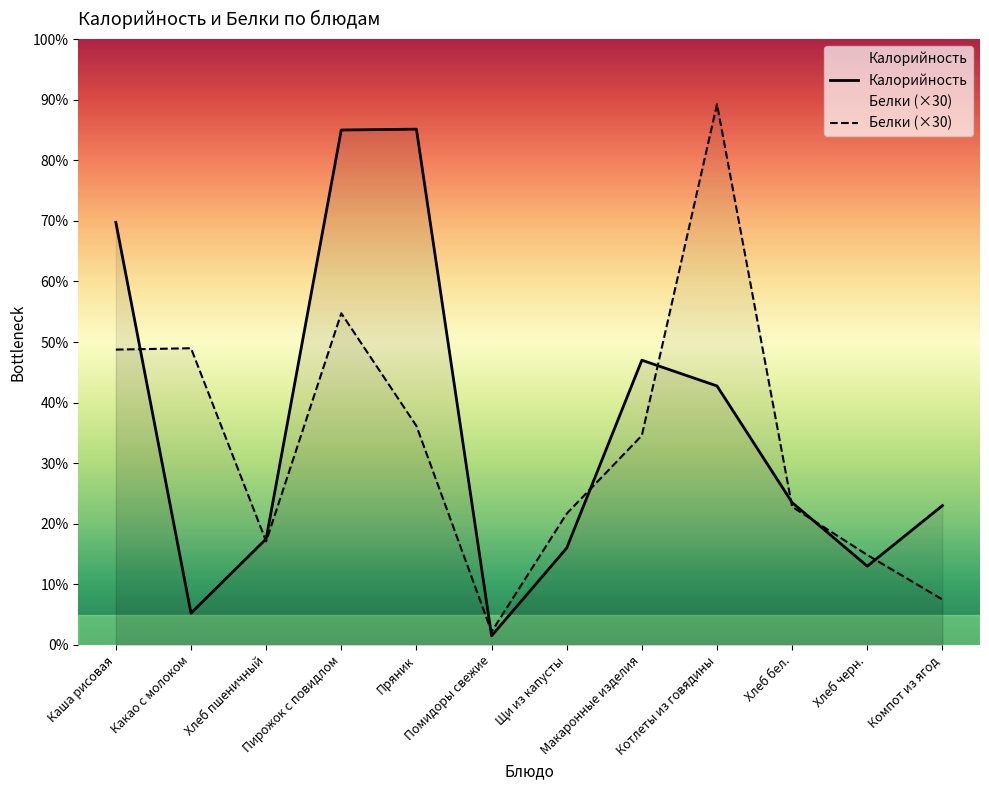

At which category is the sum across all series the highest?

Пирожок с повидлом